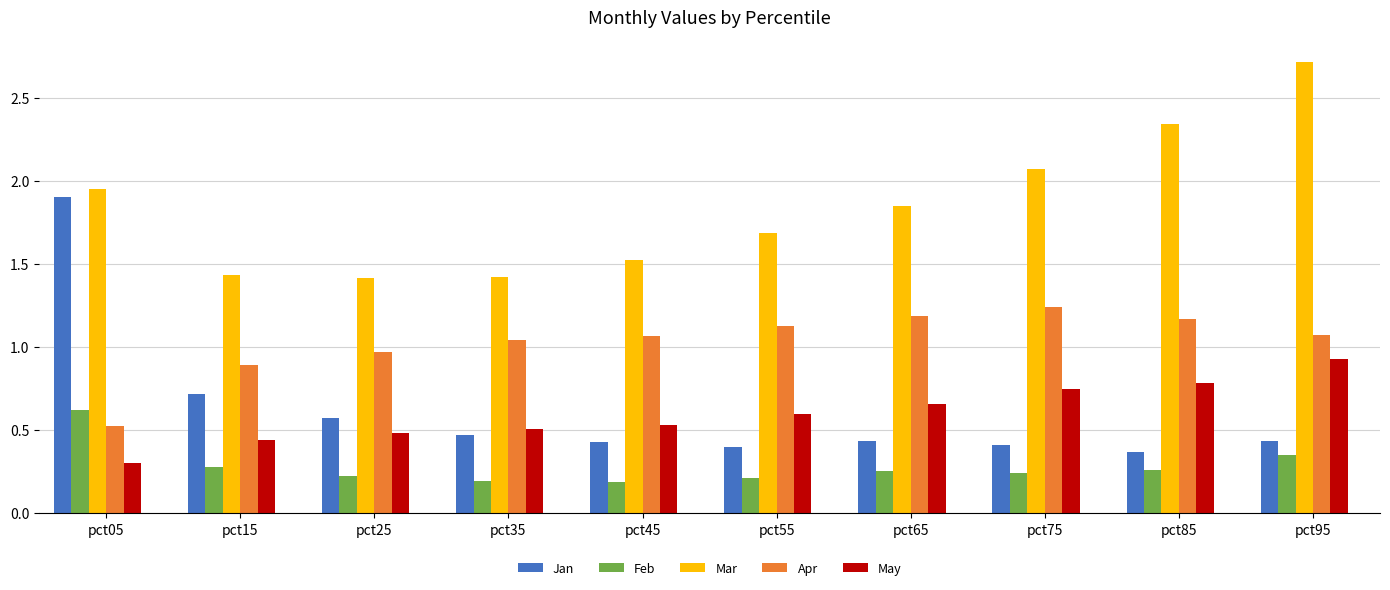

Rank the series at pct35 from lowest to highest value.

Feb, Jan, May, Apr, Mar